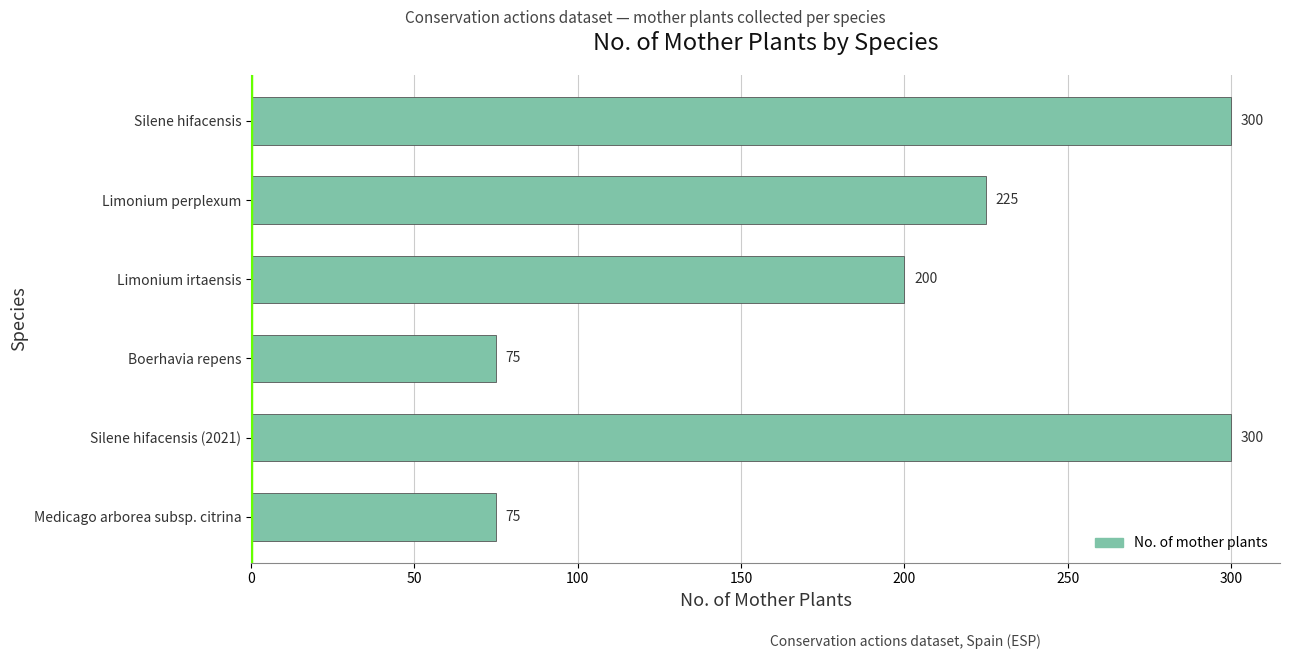

The value at Medicago arborea subsp. citrina is 49. True or false?

False